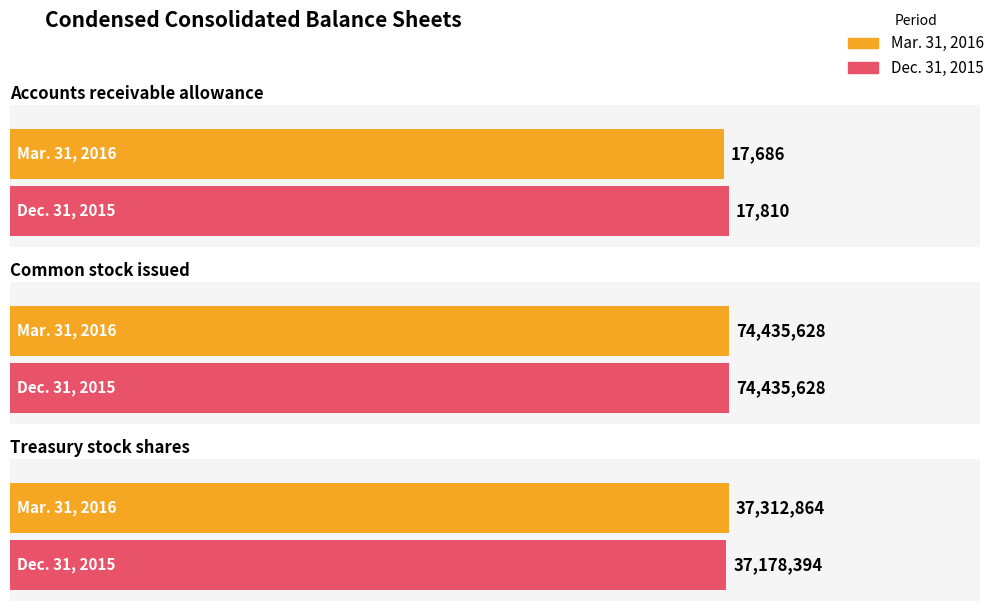

At Treasury stock shares, list the series in order from largest to smallest.

Mar. 31, 2016, Dec. 31, 2015